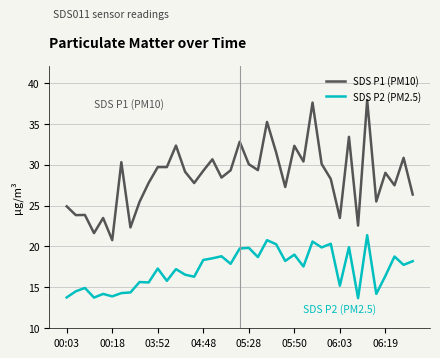

Which series has the largest total across all categories?

SDS P1 (PM10)